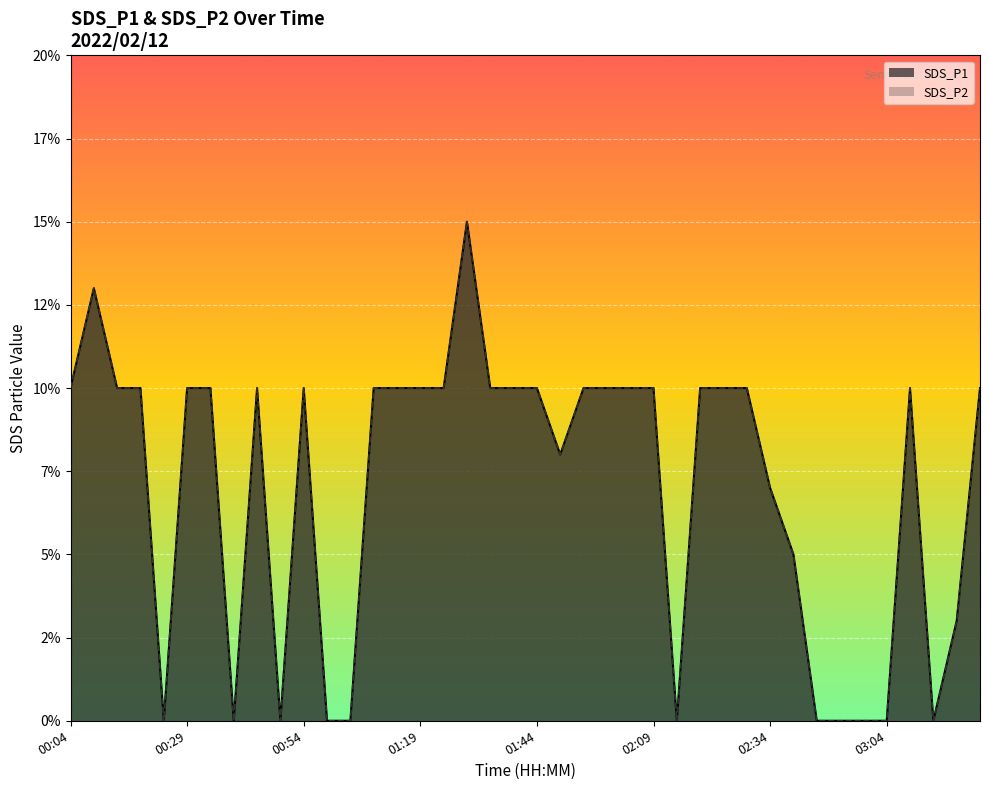

What position from the left is 03:14?

38